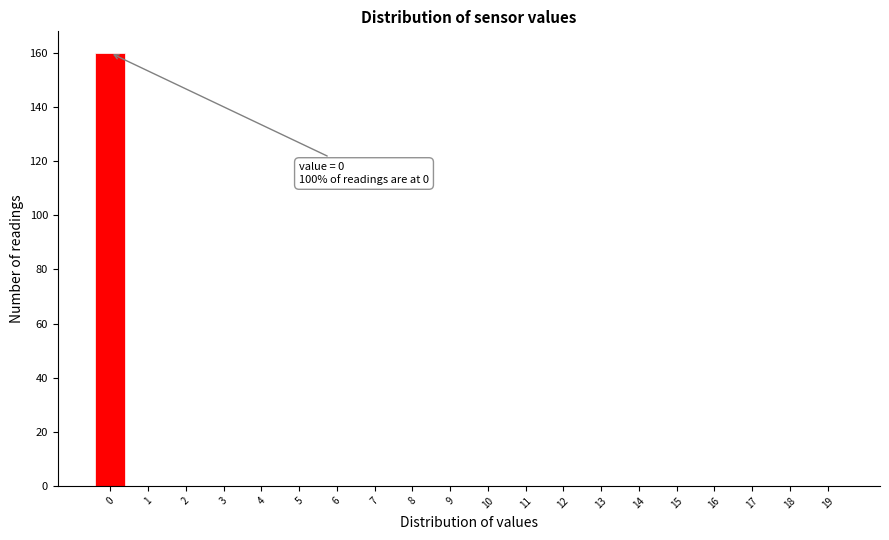

Reading right to left, extract all data points from this chart.

19=0	18=0	17=0	16=0	15=0	14=0	13=0	12=0	11=0	10=0	9=0	8=0	7=0	6=0	5=0	4=0	3=0	2=0	1=0	0=160